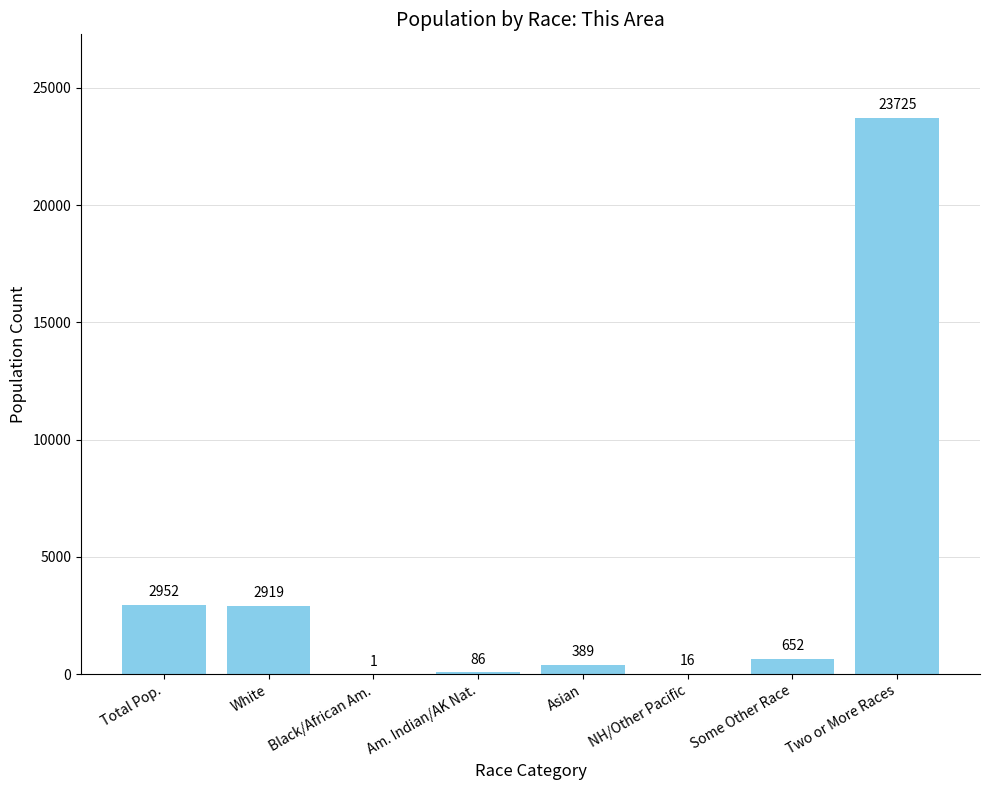

What is the maximum value shown in the chart?

23725